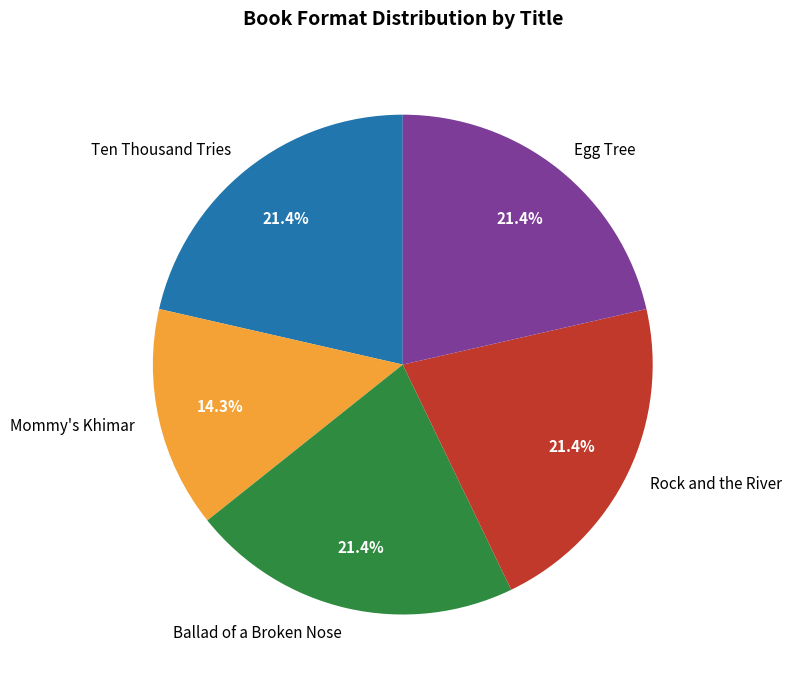

Is there any slice that represents more than half of the pie?

No